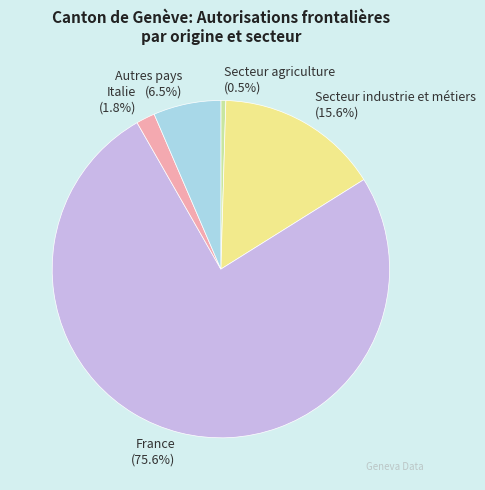

Which category has the smallest portion of the pie?

Secteur agriculture (0.5%)